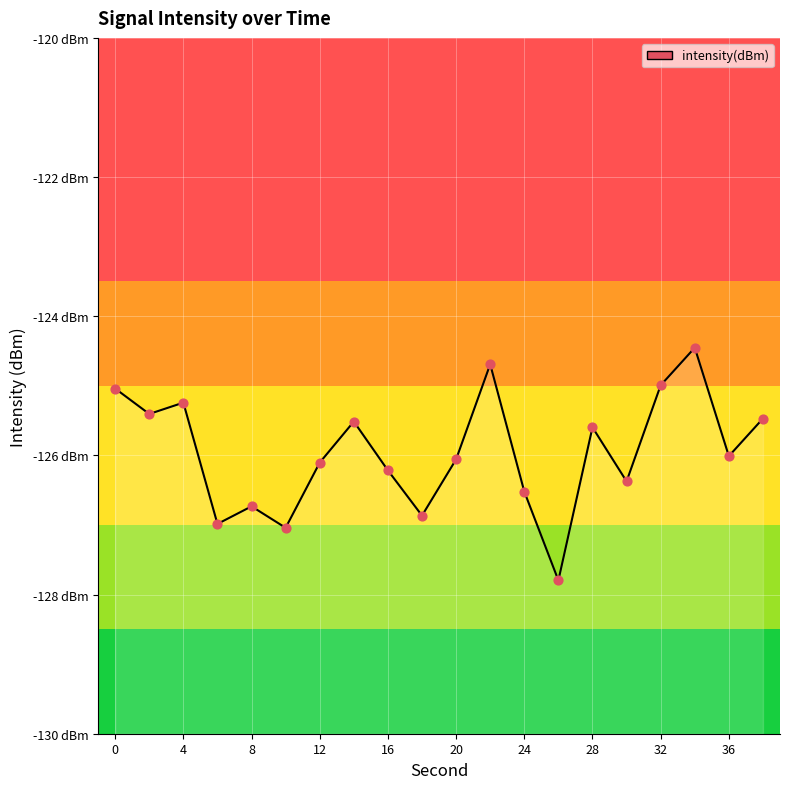

What is the change in value from 0 to 20?

-1.0